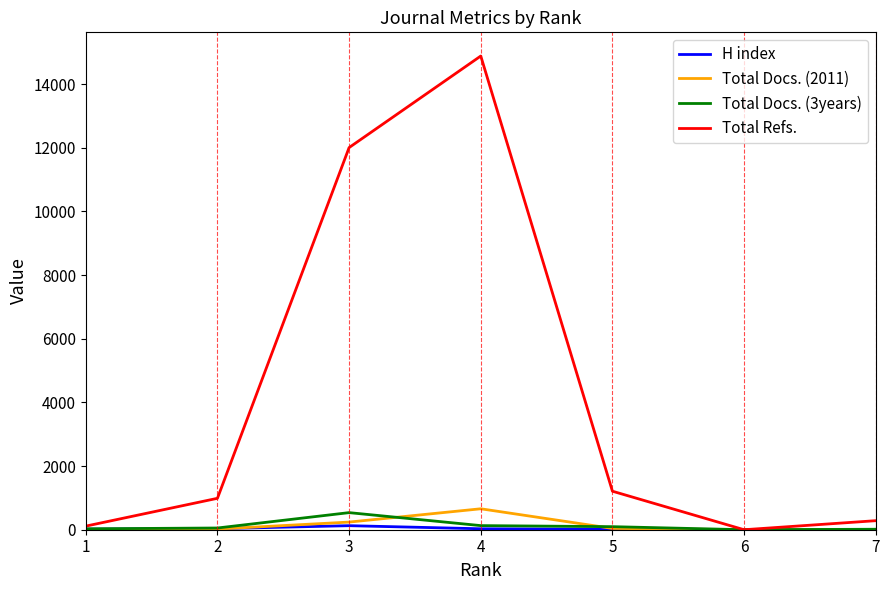

What is the maximum value shown in the chart?

14884